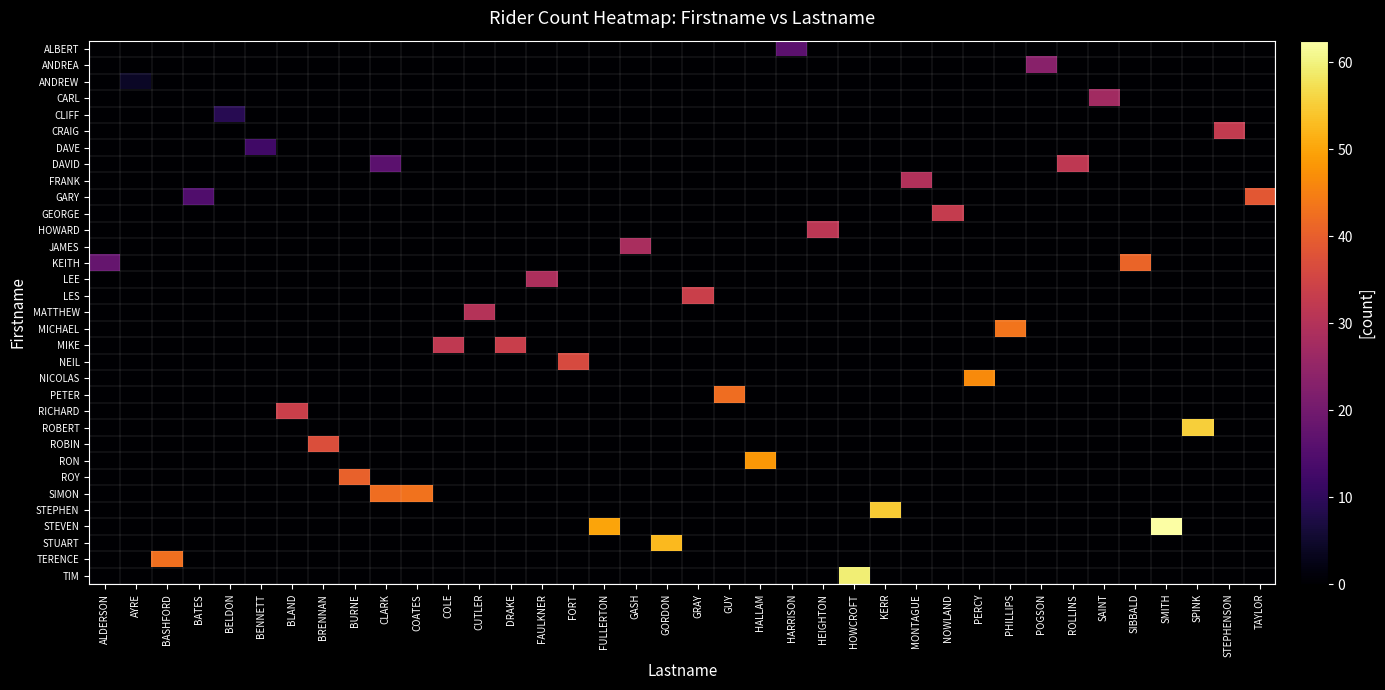

At which category is the sum across all series the highest?

SMITH